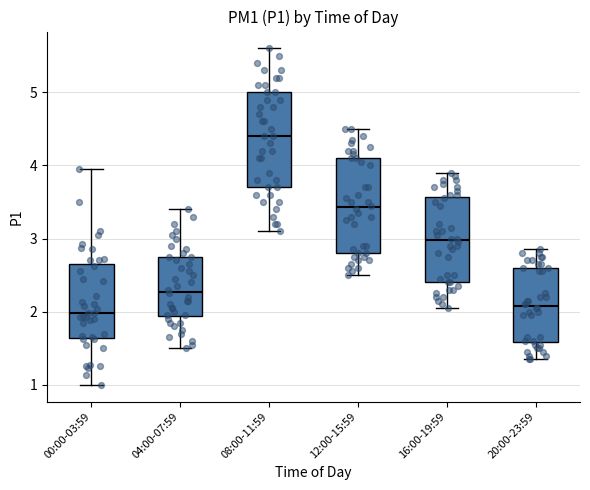

Reading left to right, read every box against the y-axis: the position of its median line, the range the box covers, and the ends of its whiskers. The values are not printed on the chart, so give them approximately, as read against the axis.

00:00-03:59: median 2.0, box 1.6 to 2.6, whiskers 1.0 to 4.0
04:00-07:59: median 2.3, box 1.9 to 2.8, whiskers 1.5 to 3.4
08:00-11:59: median 4.4, box 3.7 to 5.0, whiskers 3.1 to 5.6
12:00-15:59: median 3.4, box 2.8 to 4.1, whiskers 2.5 to 4.5
16:00-19:59: median 3.0, box 2.4 to 3.6, whiskers 2.1 to 3.9
20:00-23:59: median 2.1, box 1.6 to 2.6, whiskers 1.4 to 2.9